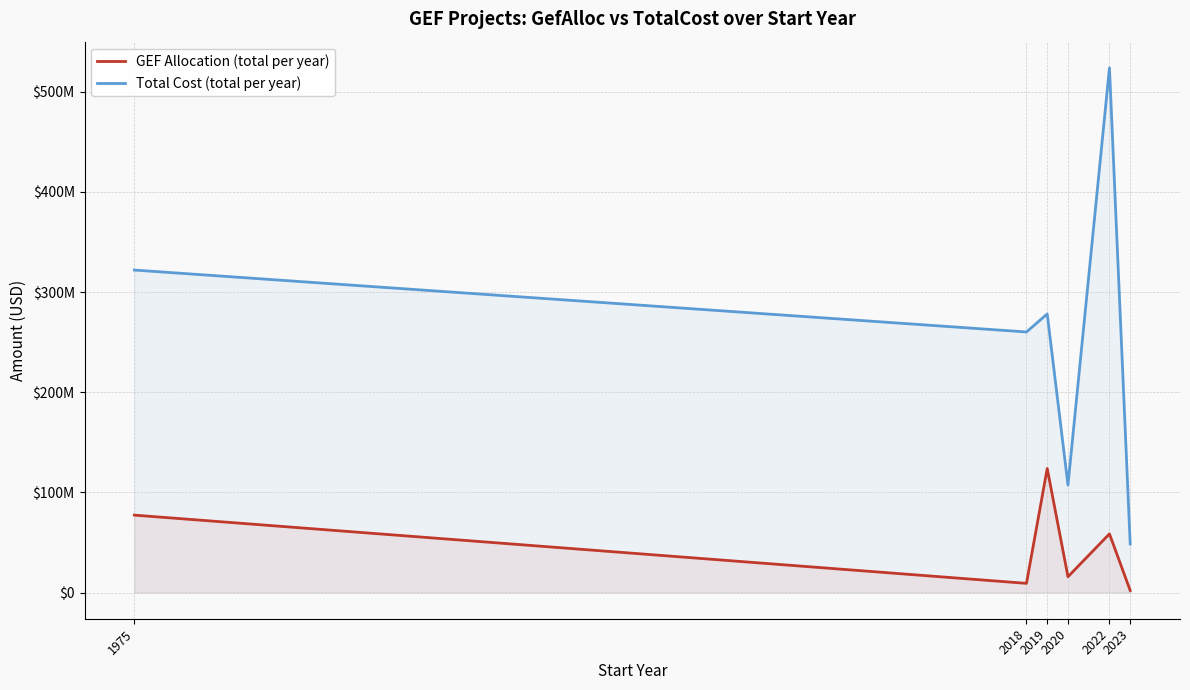

What is the maximum value shown in the chart?

523801091